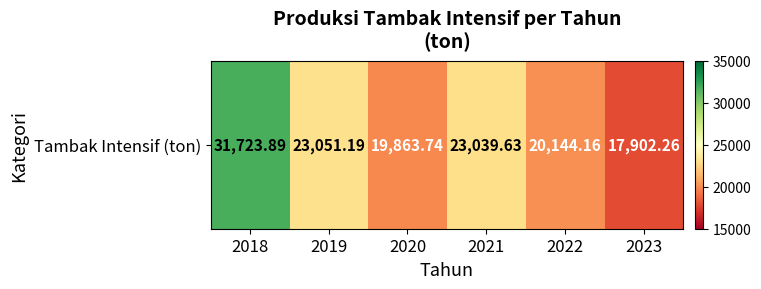

What is the ratio of the value at 2020 to the value at 2022?

1.0